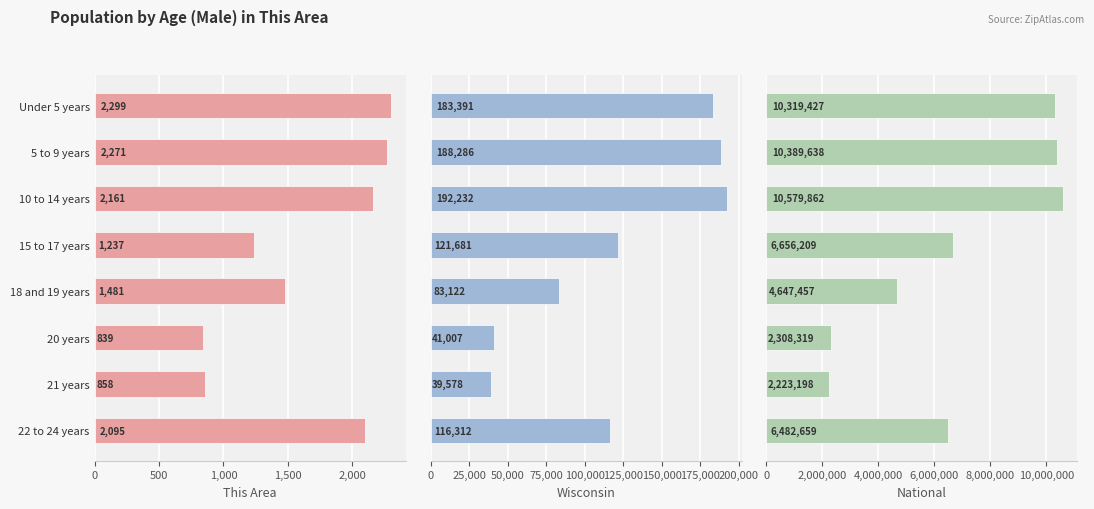

Between 18 and 19 years and 22 to 24 years, which series saw the biggest shift?

National